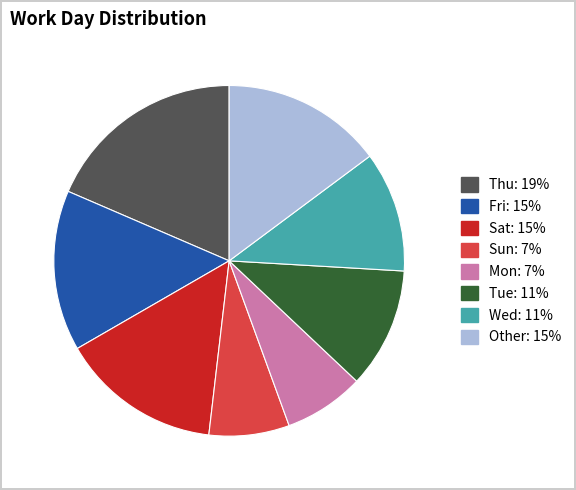

The Mon slice represents 1% of the pie. True or false?

False